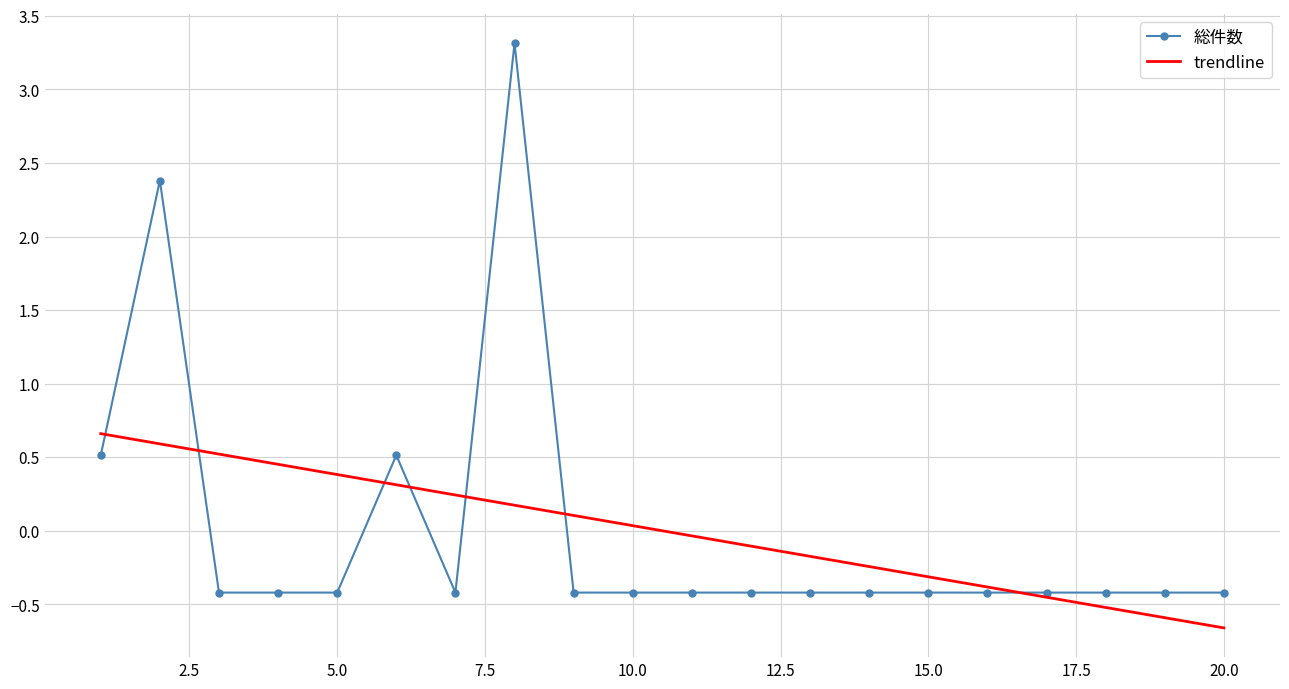

List the series in order of their peak value, lowest first.

trendline, 総件数